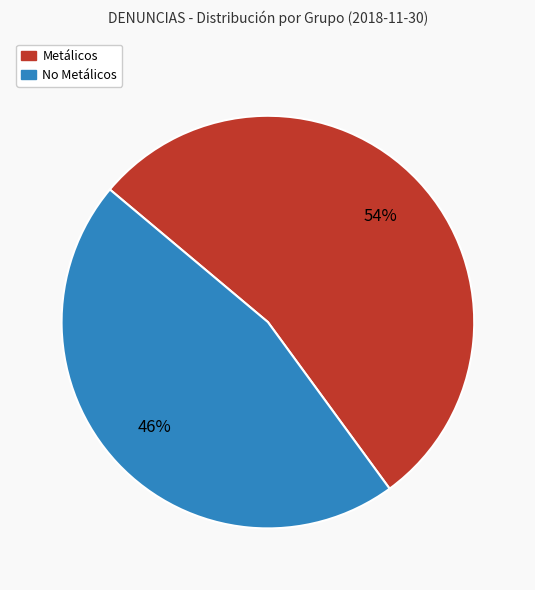

Between Metálicos and No Metálicos, which is larger?

Metálicos